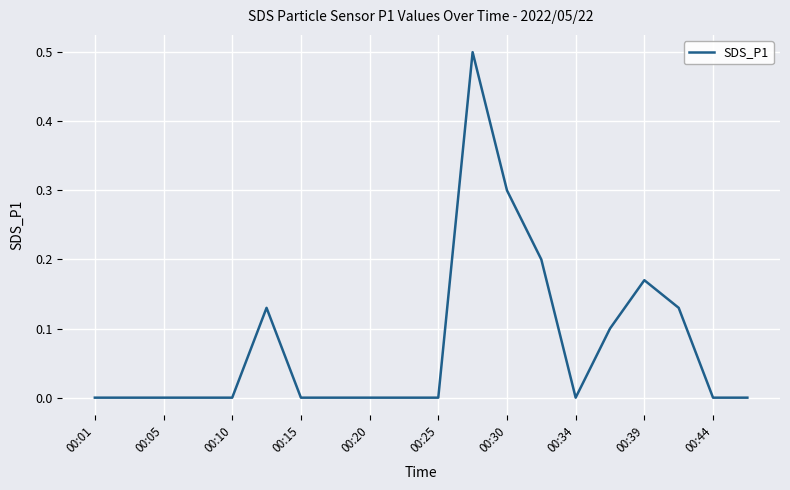

What is the greatest value displayed?

0.5